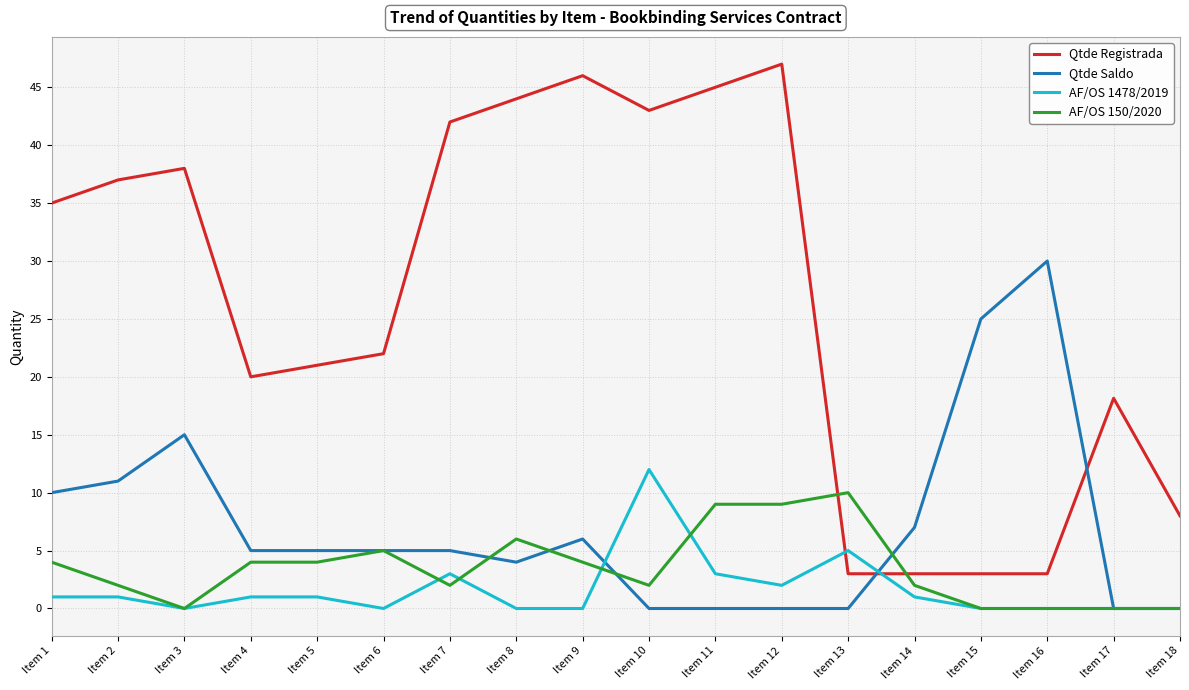

Read the AF/OS 150/2020 value at Item 13.

10.0